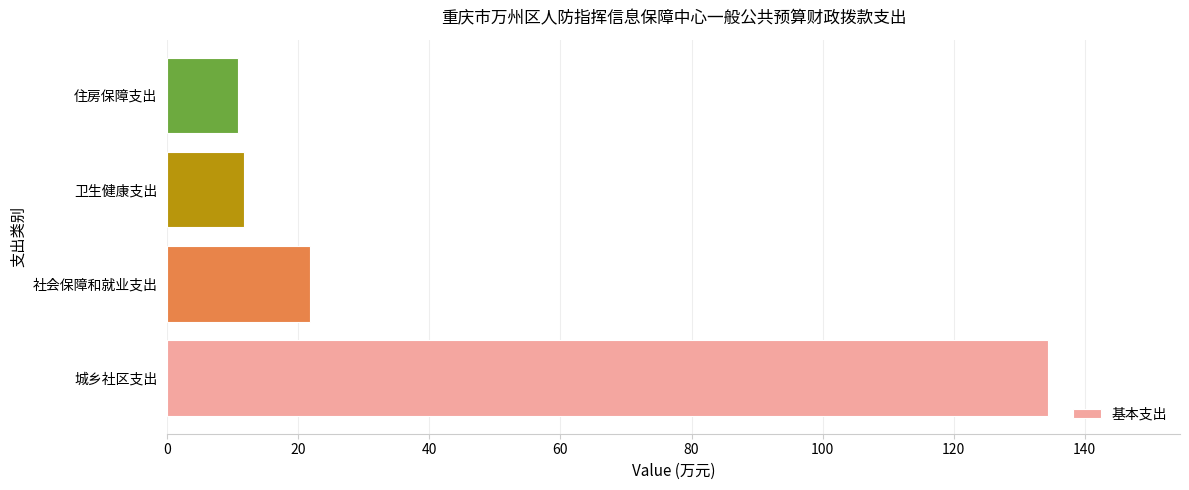

What is the maximum value shown in the chart?

134.4